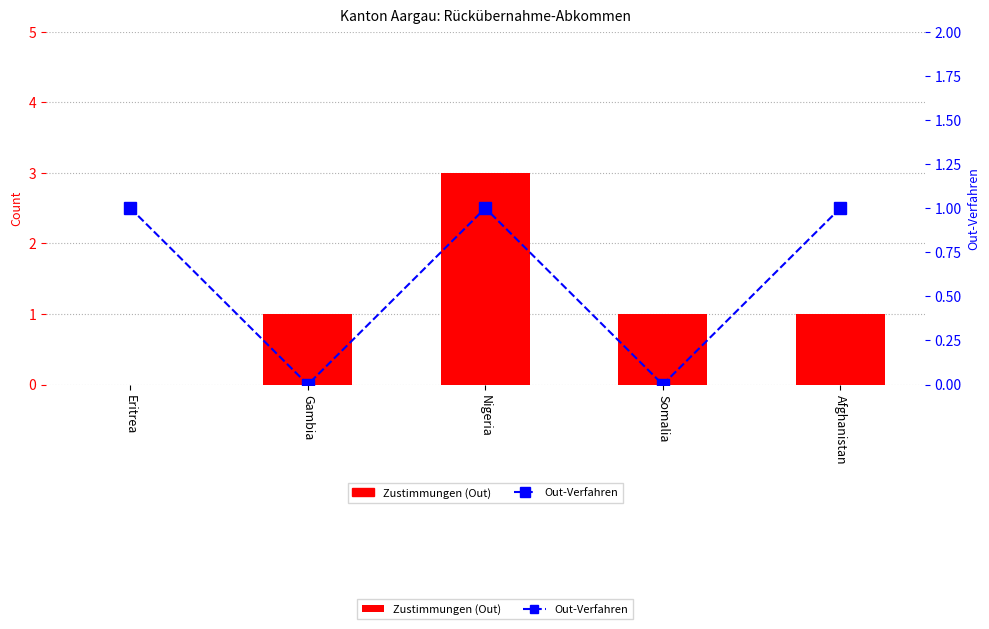

Where does the Zustimmungen (Out) series first go above 1?

Nigeria